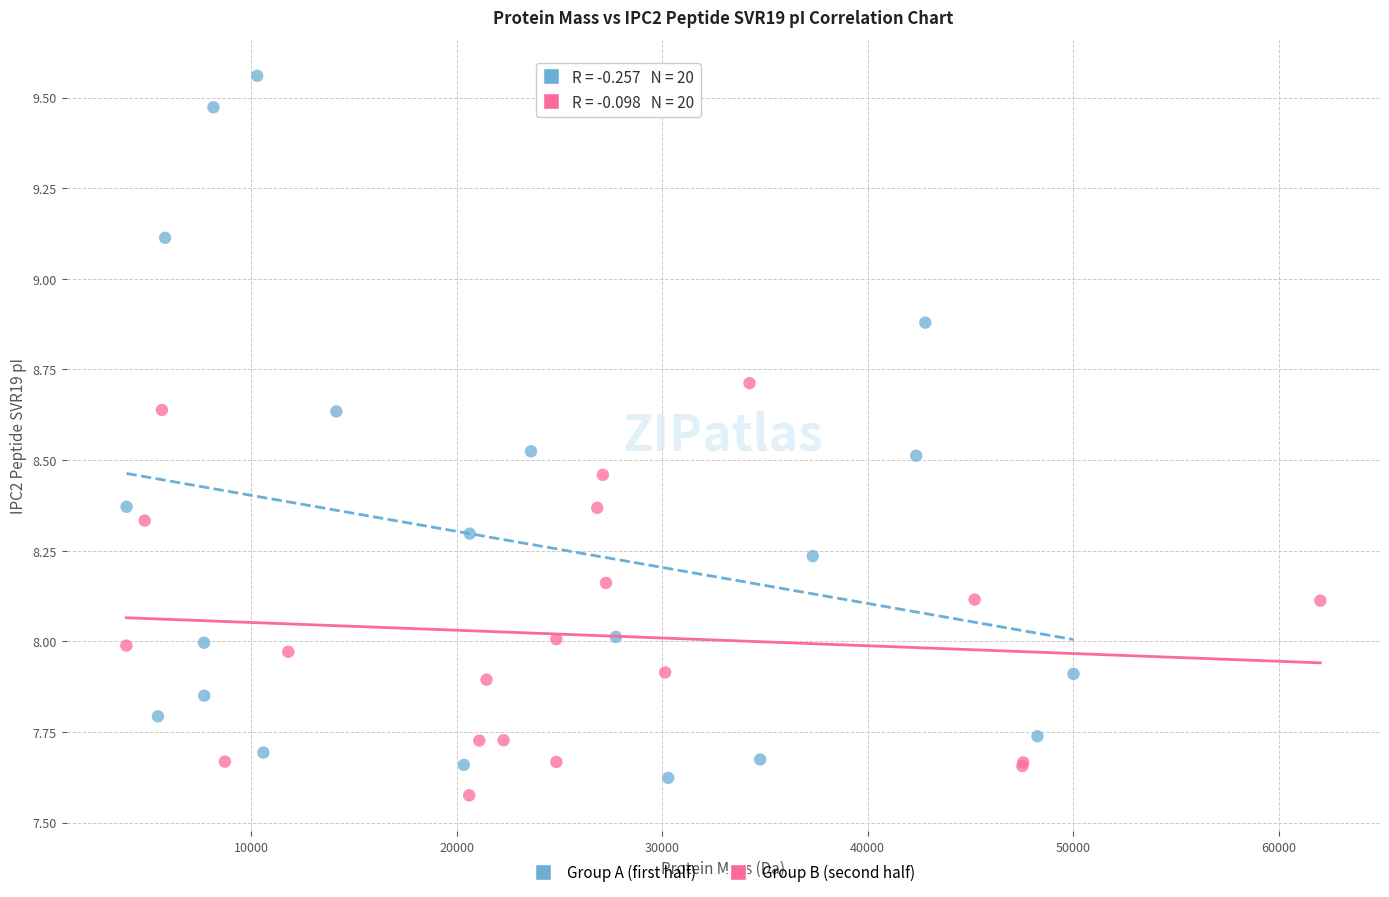

Which series reaches the maximum Y coordinate?

Group A (first half)